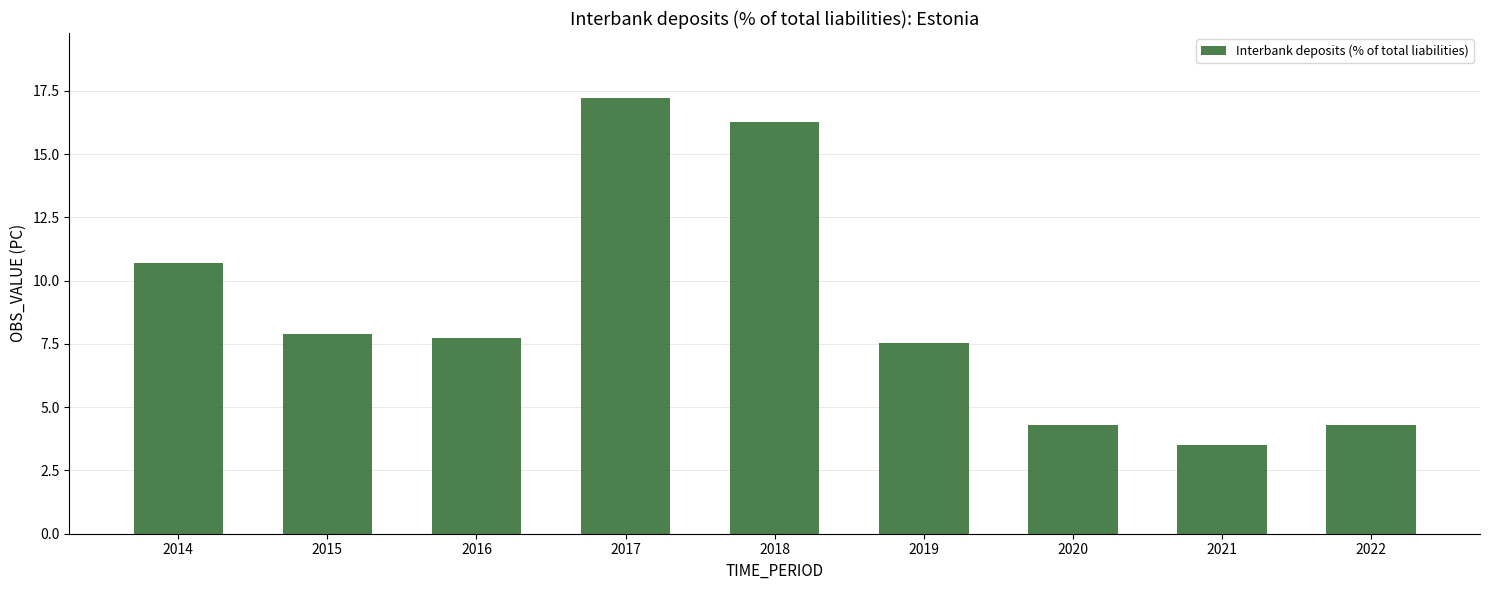

Is it true that the value at 2017 is 17.2?

True